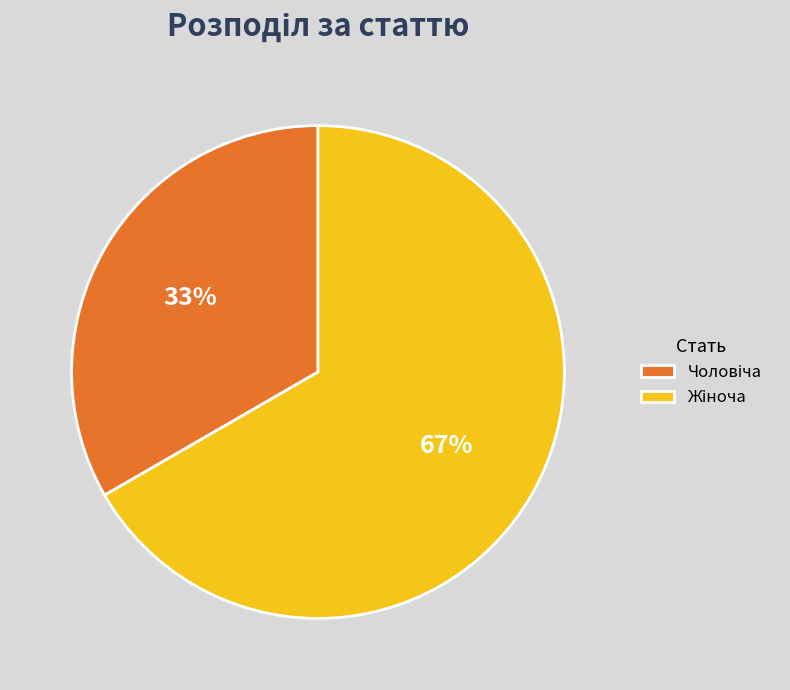

Count the number of slices in the pie.

2